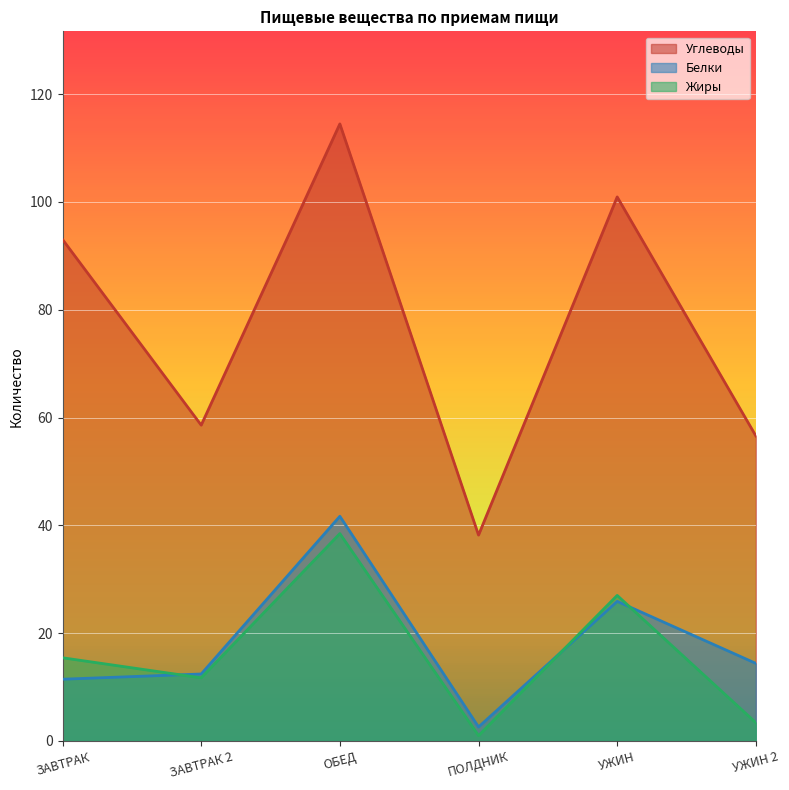

What is the value of the Углеводы point at the 2nd from the left?

58.6